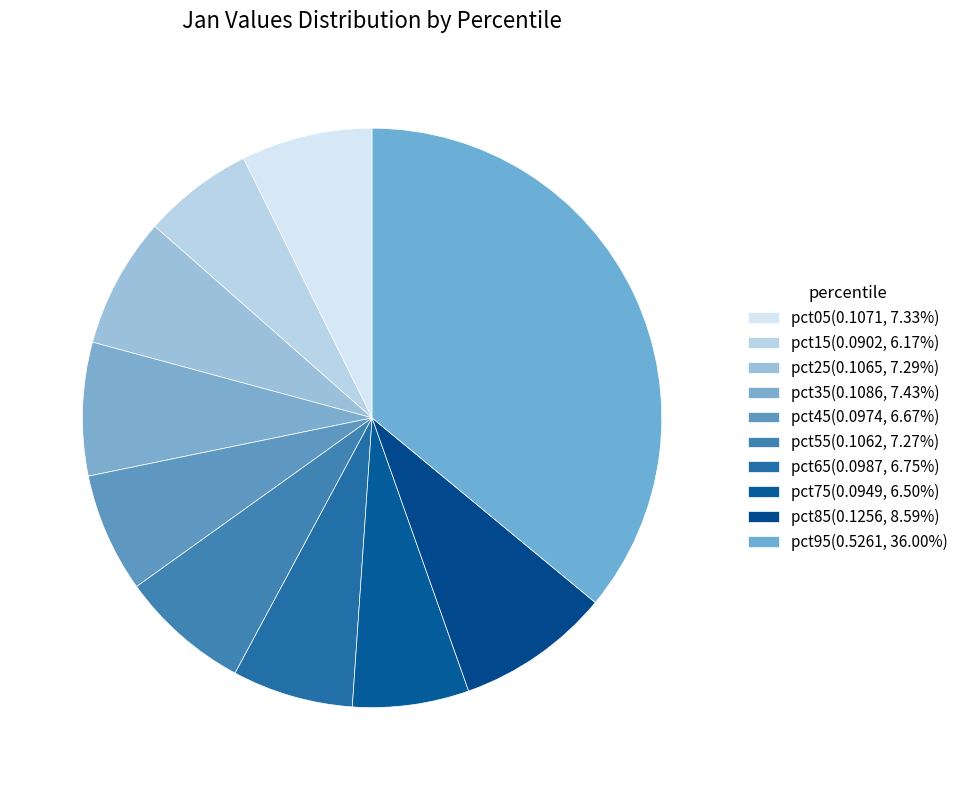

Does any single category account for the majority?

No